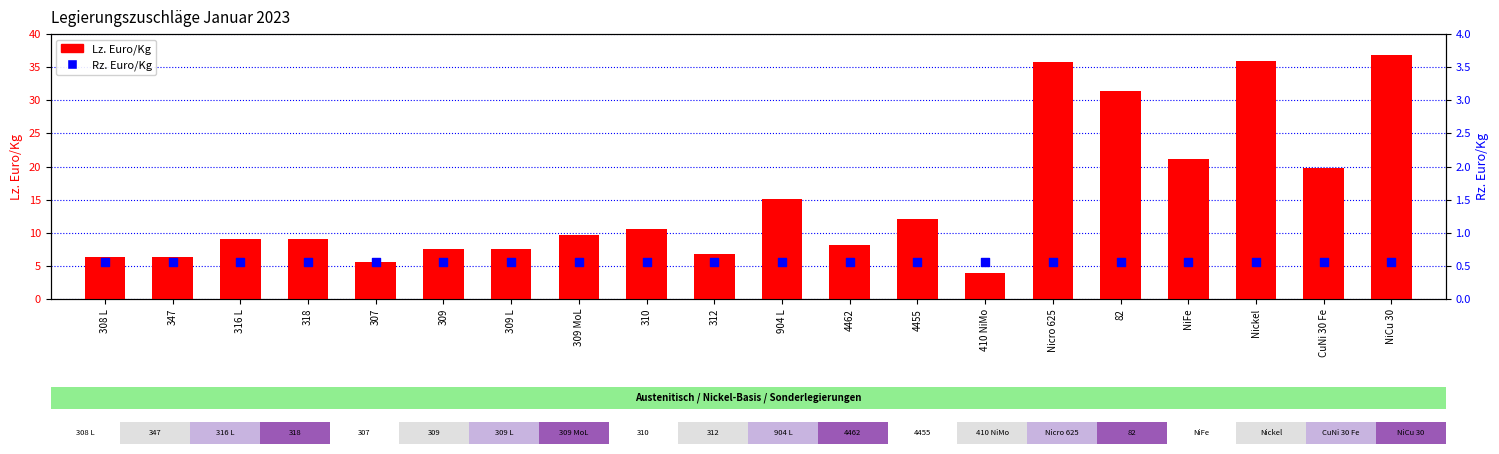

At how many categories does at least one series exceed 7?

15